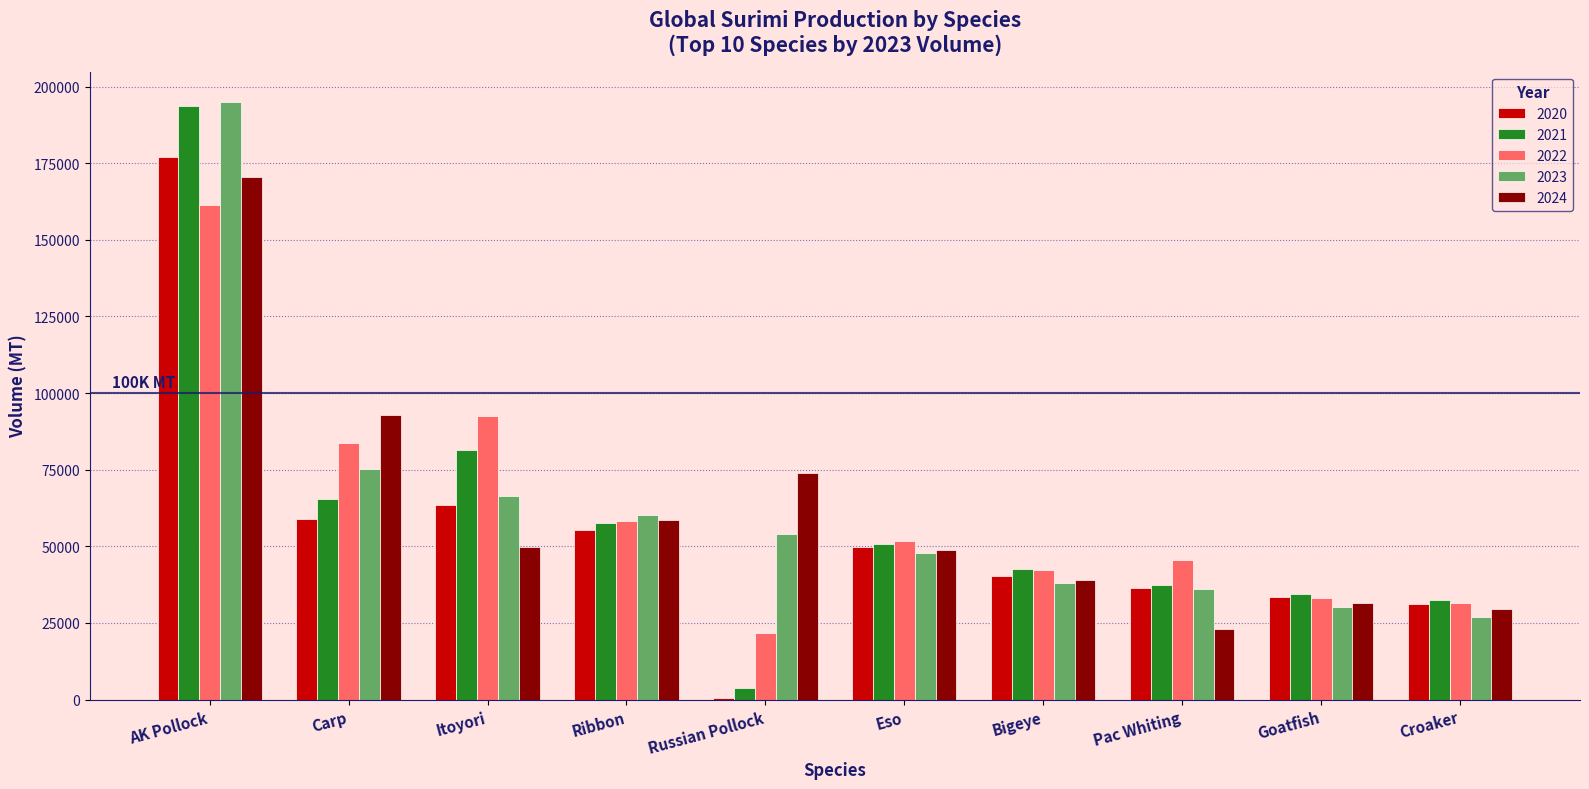

Is it true that 2024 equals 20931.7 at Eso?

False